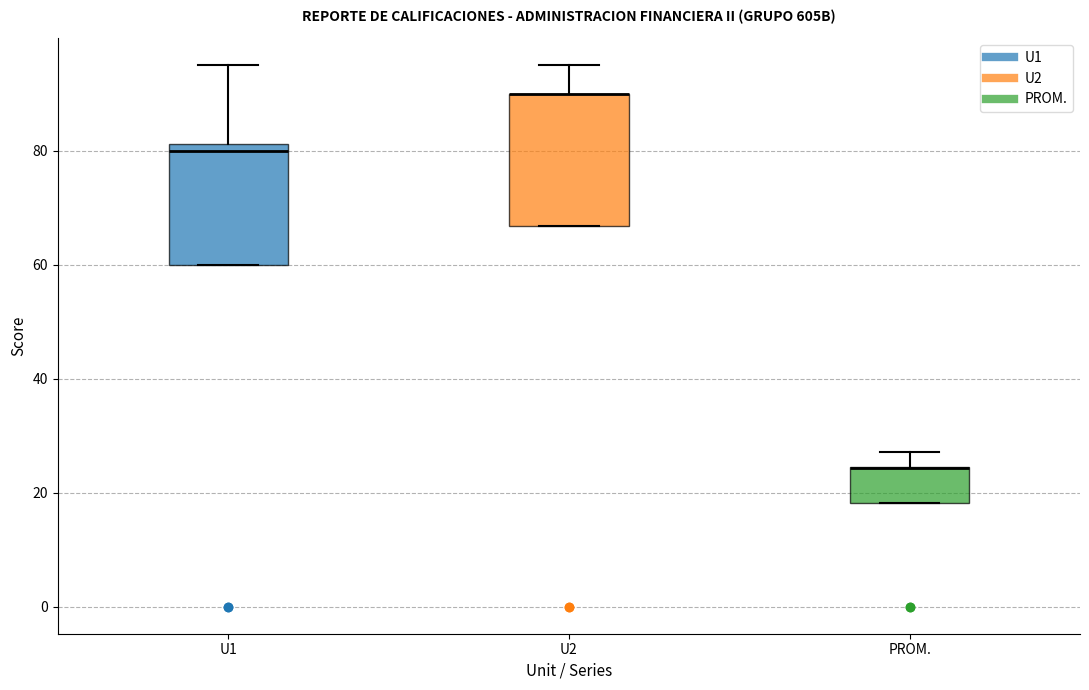

Reading left to right, transcribe this box plot: for each box, give where its median line is, the range the box spans, and where its two whiskers end, as read against the y-axis. The values are not printed on the chart, so give them approximately, as read against the axis.

U1: median 80, box 60 to 82, whiskers 60 to 96
U2: median 90 (drawn on the box's upper edge), box 66 to 90, whiskers 66 to 96
PROM.: median 24 (drawn on the box's upper edge), box 18 to 24, whiskers 18 to 28